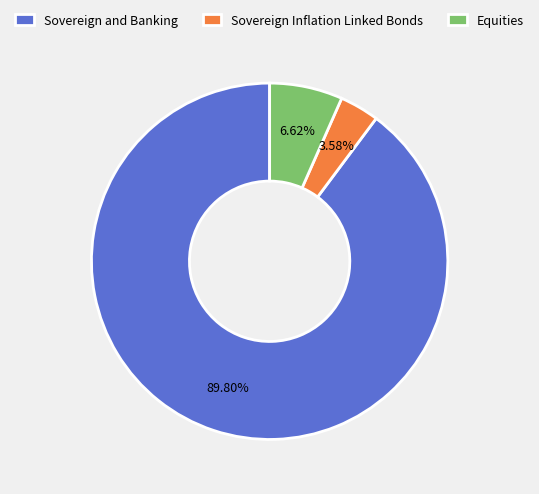

Which slice represents more than half of the pie?

Sovereign and Banking